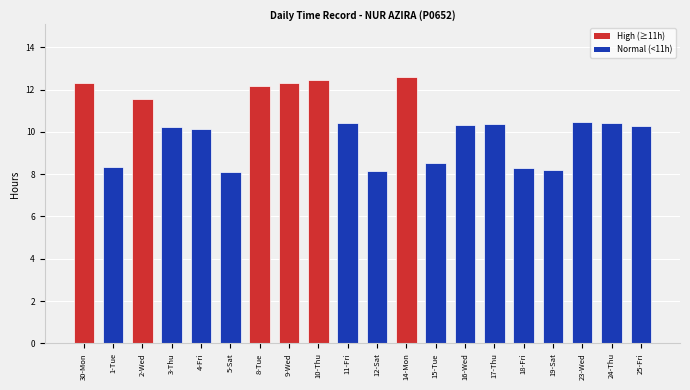

What is the label of the 8th bar from the right?

15-Tue